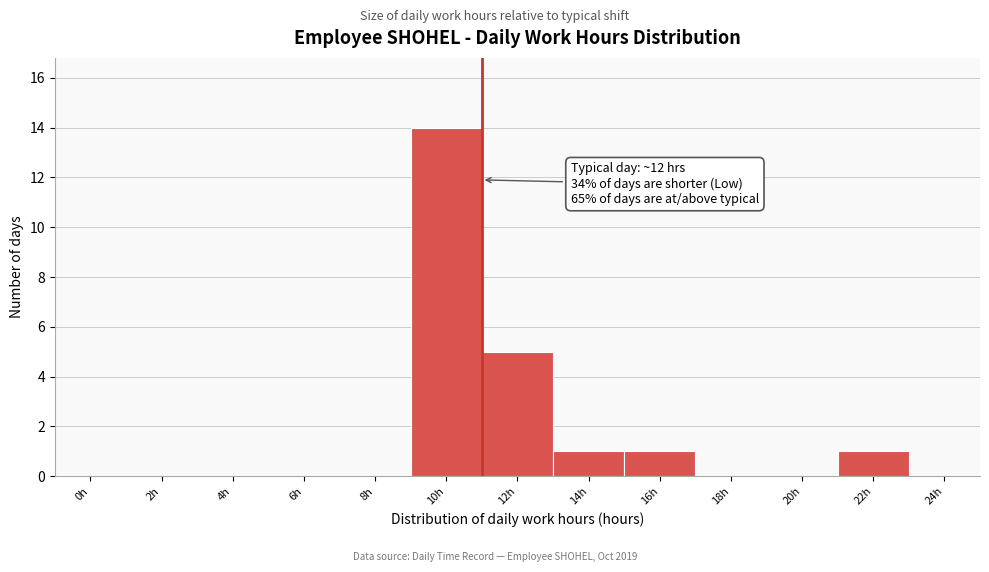

Reading left to right, transcribe all the data shown in this chart.

0h=0	2h=0	4h=0	6h=0	8h=0	10h=14	12h=5	14h=1	16h=1	18h=0	20h=0	22h=1	24h=0